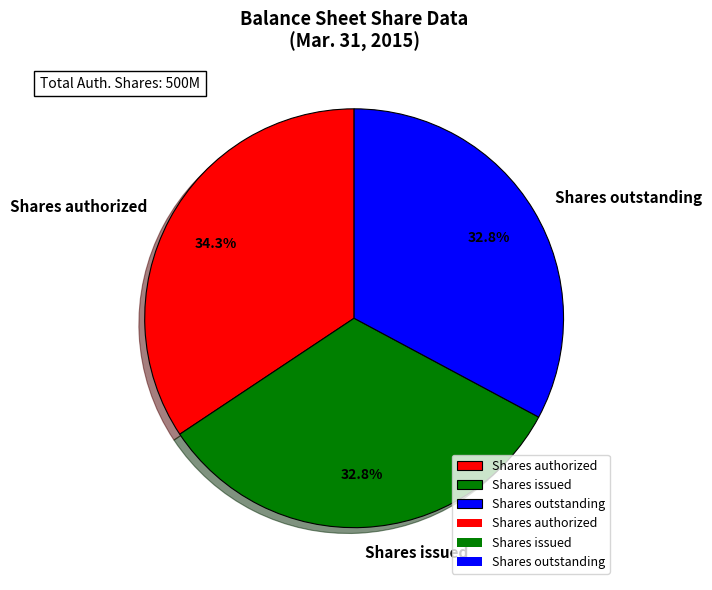

The Shares issued slice represents 33% of the pie. True or false?

True